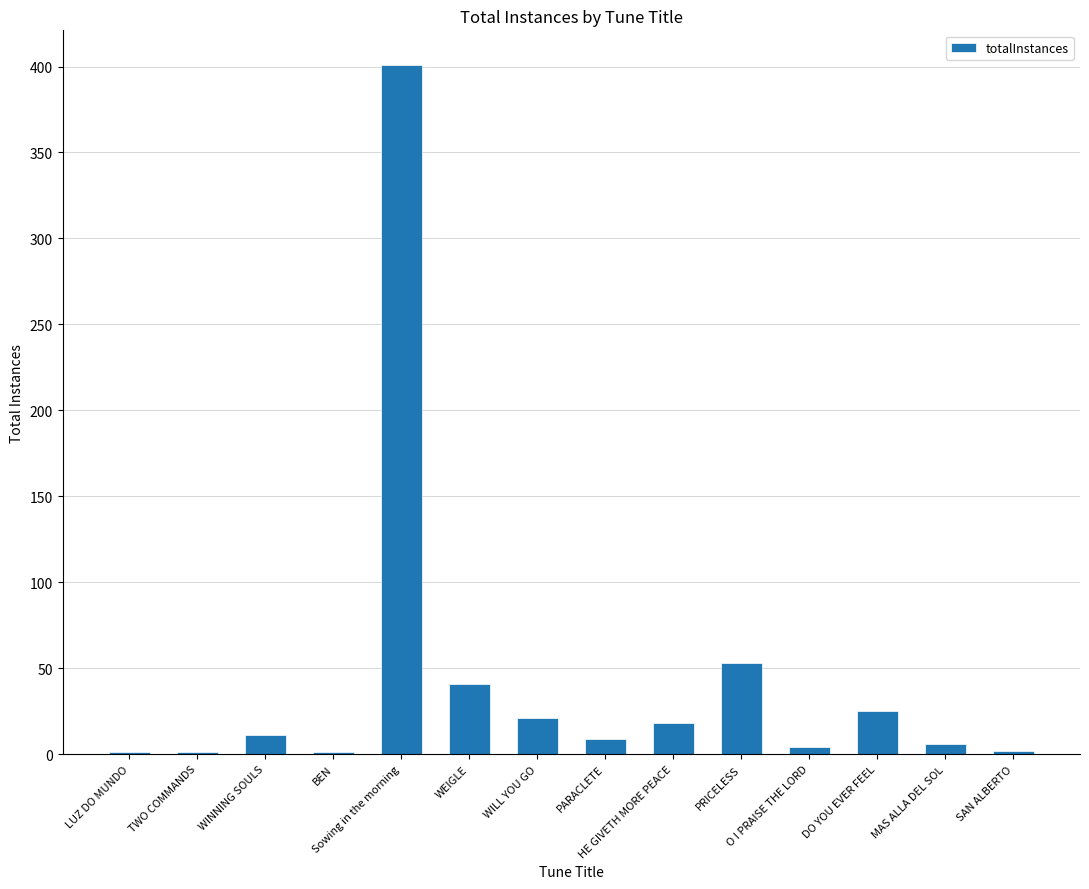

What is the sum of all values?

594